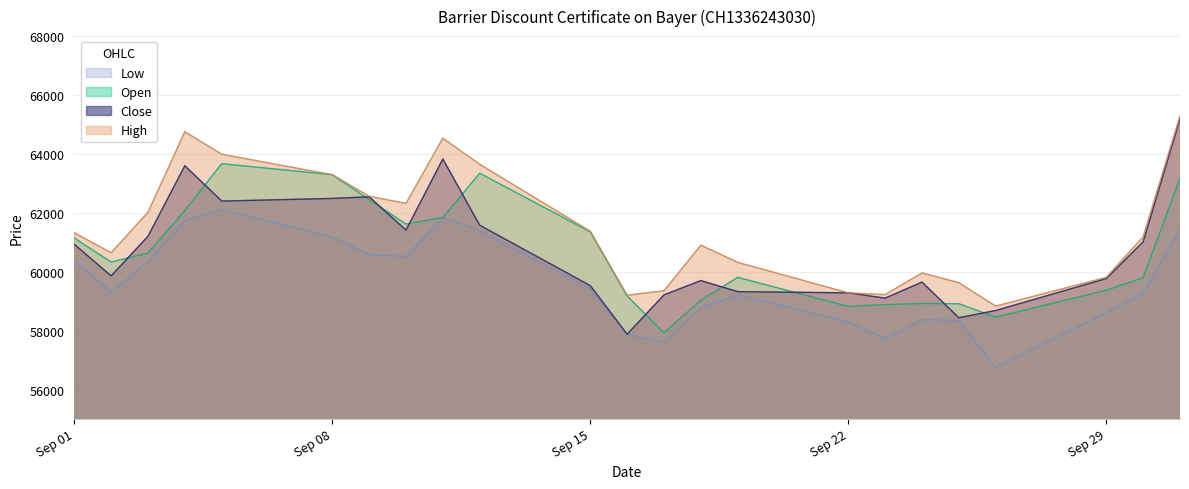

True or false: High has more than 1 interior local peaks.

True